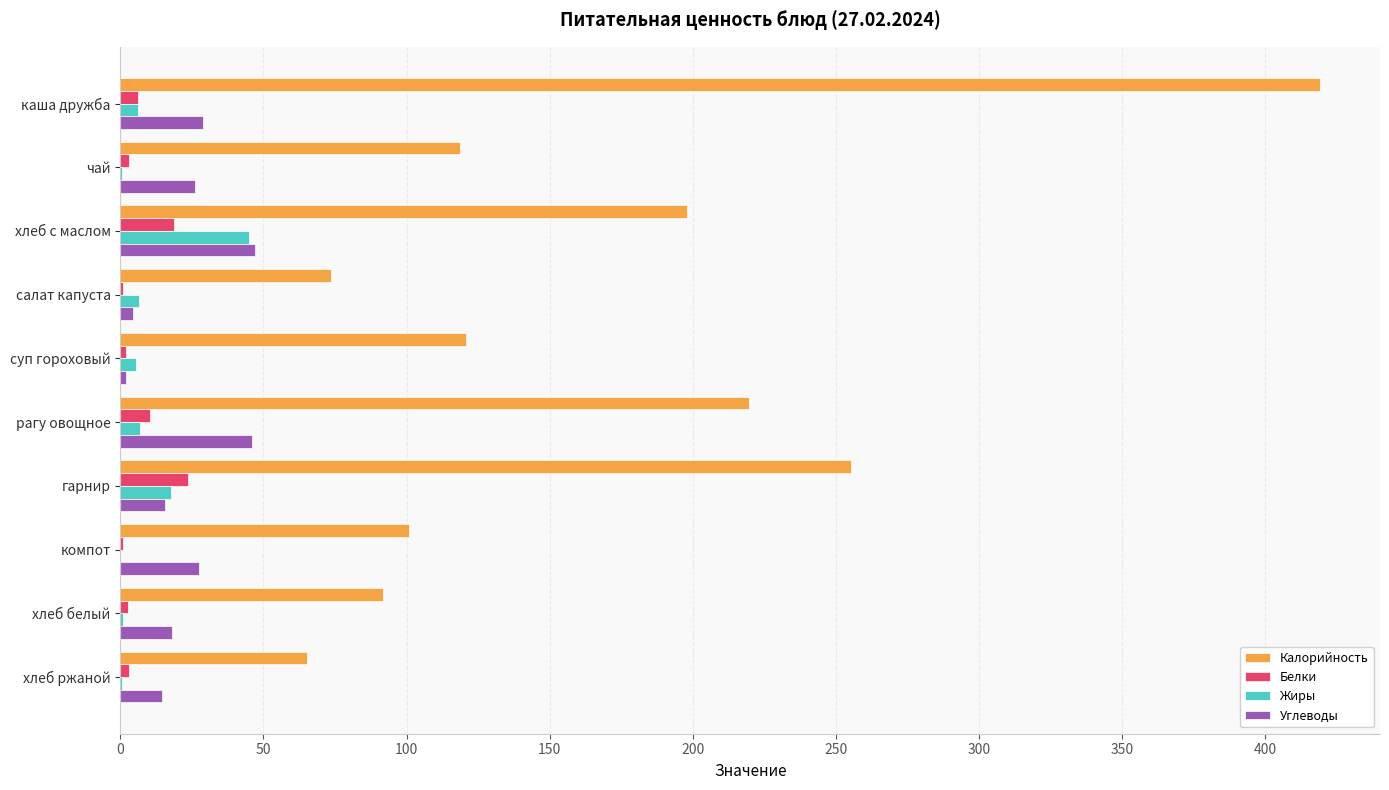

What is the maximum value for Жиры?

44.8